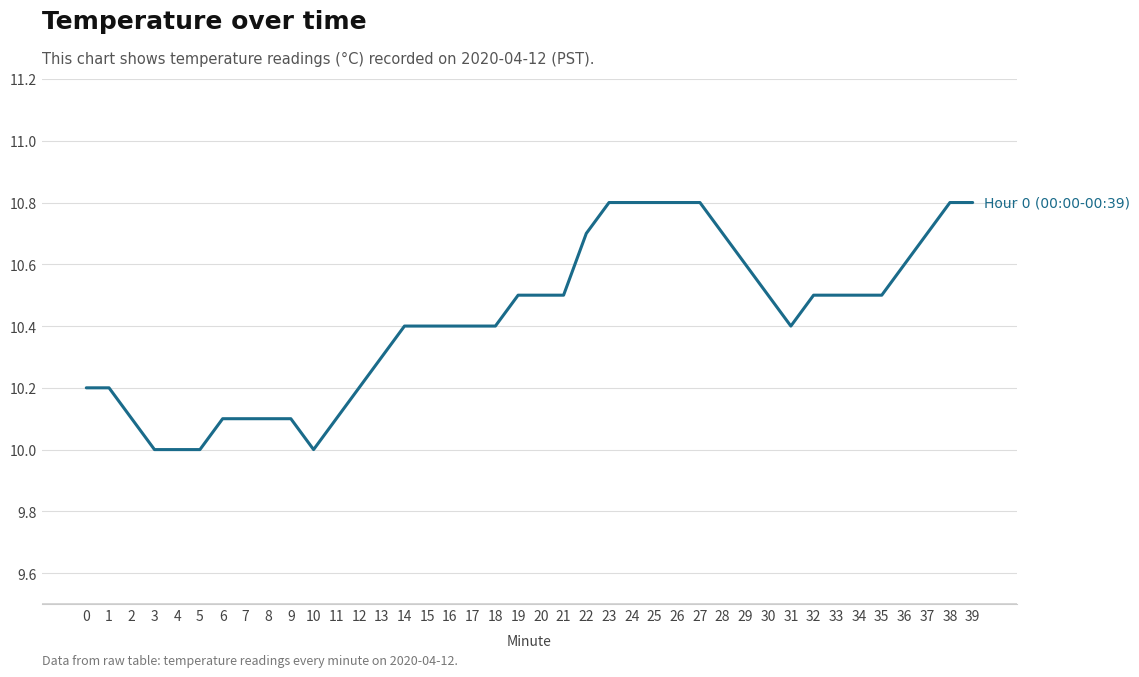

The value at 0 is 3.9. True or false?

False